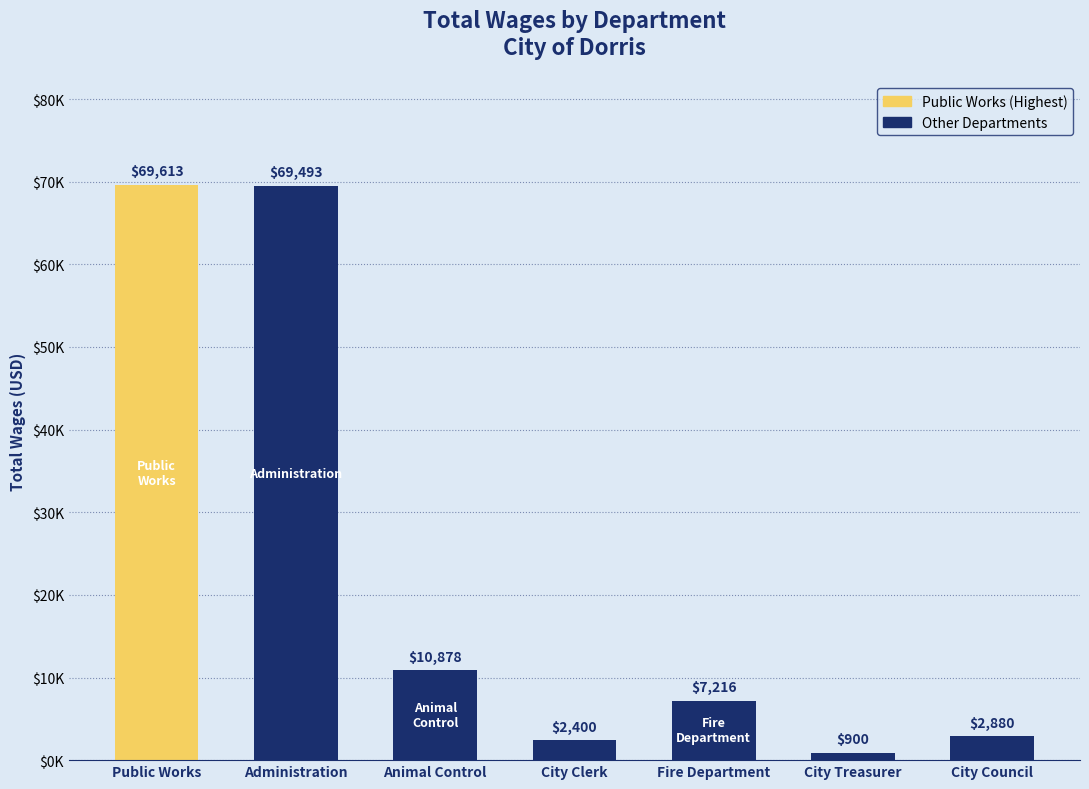

What is the value of the 5th bar from the left?

7216